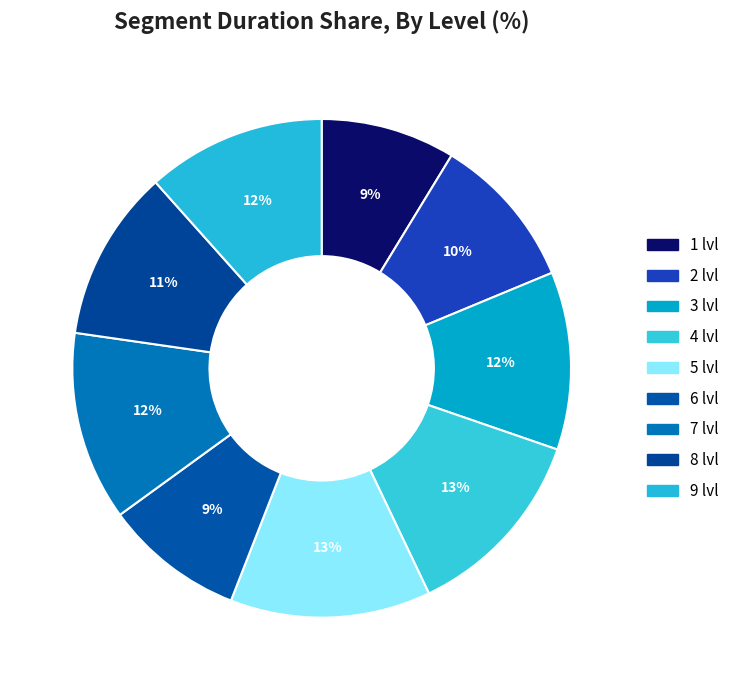

The 3 lvl slice represents 12% of the pie. True or false?

True